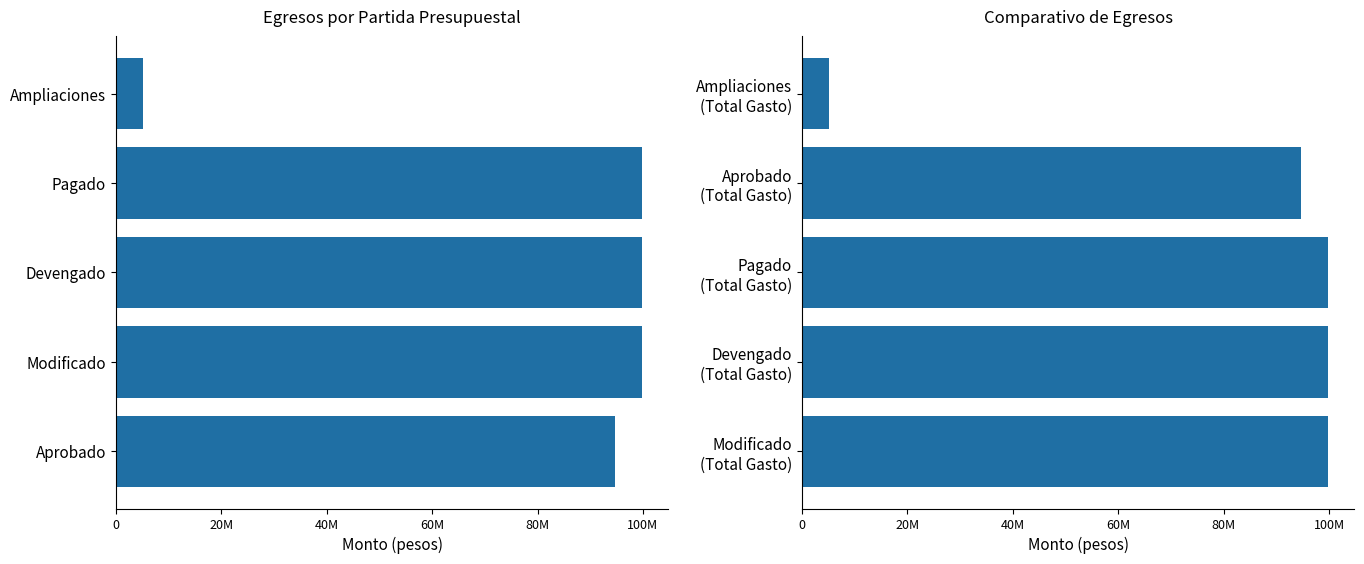

What is the approximate value of Total del Gasto at Devengado (Total Gasto)?

99827109.8